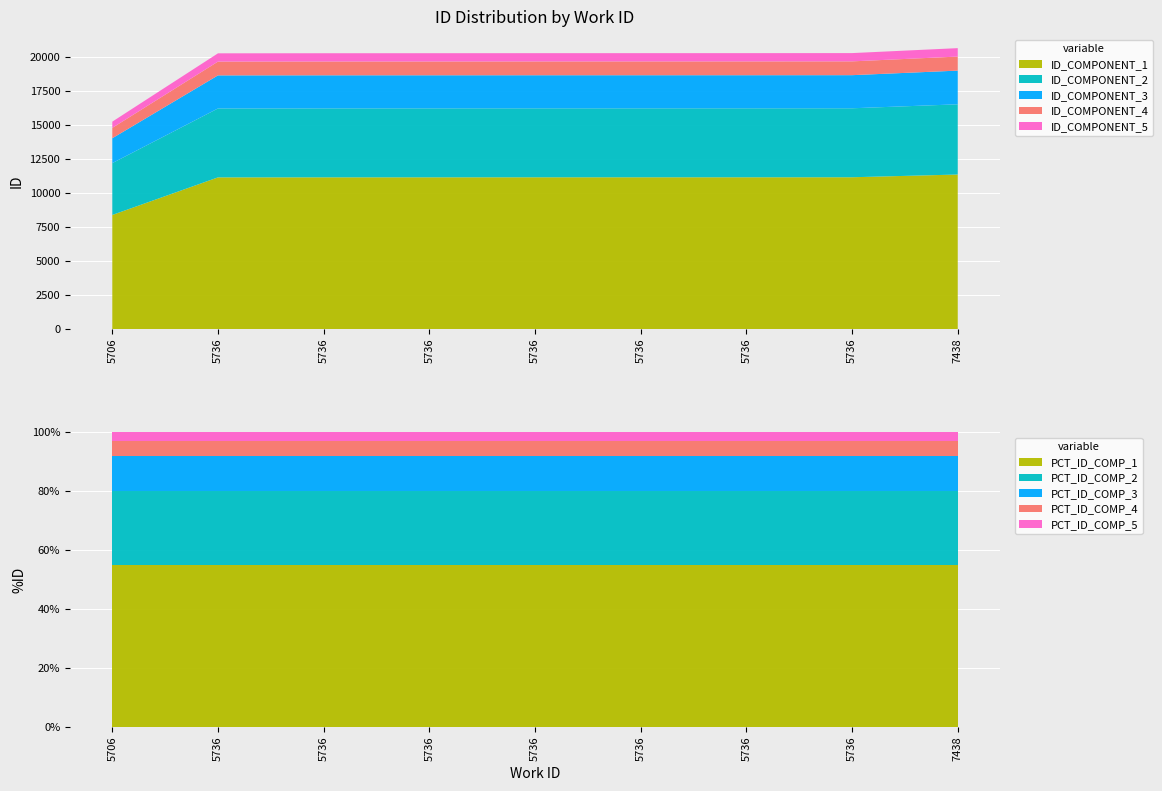

Reading right to left, what are all the values shown in this chart?

7438=20630	5736=20266	5736=20262	5736=20261	5736=20260	5736=20257	5736=20255	5736=20249	5706=15230